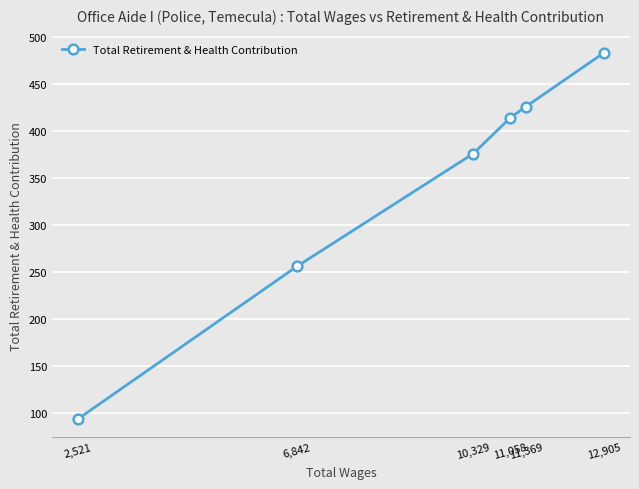

Rank the categories by value from highest to lowest.

12,905, 11,369, 11,058, 10,329, 6,842, 2,521